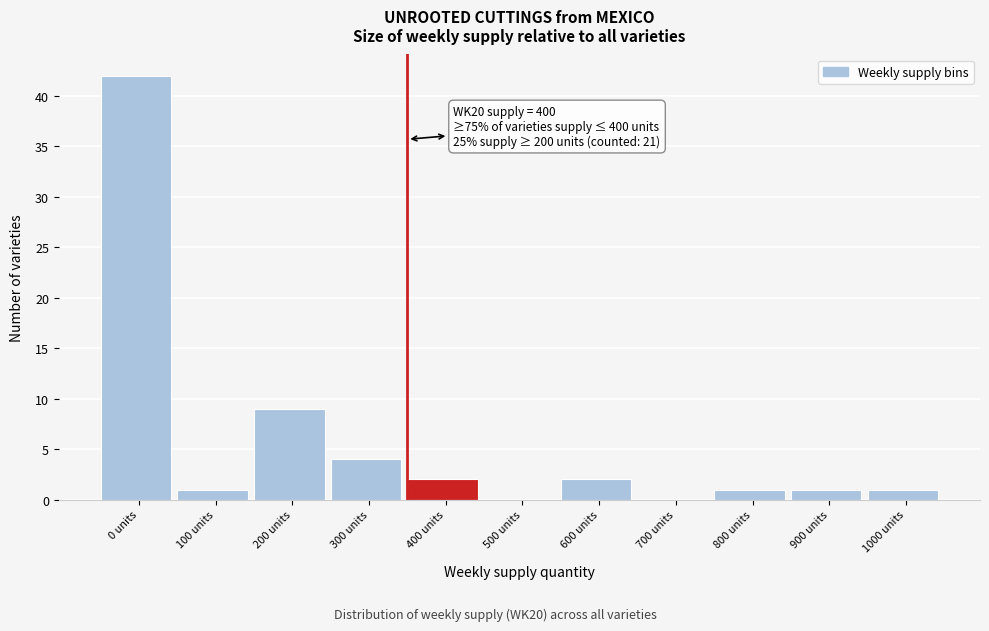

Reading left to right, extract all data points from this chart.

0 units=42	100 units=1	200 units=9	300 units=4	400 units=2	500 units=0	600 units=2	700 units=0	800 units=1	900 units=1	1000 units=1